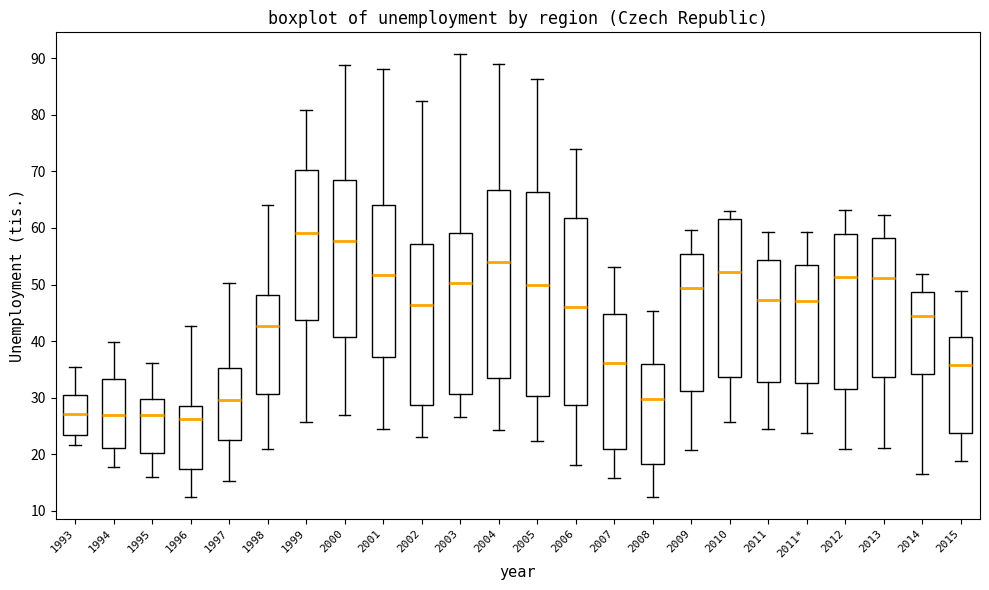

Reading left to right, read every box against the y-axis: the position of its median line, the range the box covers, and the ends of its whiskers. The values are not printed on the chart, so give them approximately, as read against the axis.

1993: median 27, box 23 to 31, whiskers 22 to 35
1994: median 27, box 21 to 33, whiskers 18 to 40
1995: median 27, box 20 to 30, whiskers 16 to 36
1996: median 26, box 17 to 28, whiskers 12 to 43
1997: median 30, box 22 to 35, whiskers 15 to 50
1998: median 43, box 31 to 48, whiskers 21 to 64
1999: median 59, box 44 to 70, whiskers 26 to 81
2000: median 58, box 41 to 68, whiskers 27 to 89
2001: median 52, box 37 to 64, whiskers 24 to 88
2002: median 46, box 29 to 57, whiskers 23 to 82
2003: median 50, box 31 to 59, whiskers 27 to 91
2004: median 54, box 33 to 67, whiskers 24 to 89
2005: median 50, box 30 to 66, whiskers 22 to 86
2006: median 46, box 29 to 62, whiskers 18 to 74
2007: median 36, box 21 to 45, whiskers 16 to 53
2008: median 30, box 18 to 36, whiskers 12 to 45
2009: median 49, box 31 to 55, whiskers 21 to 60
2010: median 52, box 34 to 62, whiskers 26 to 63
2011: median 47, box 33 to 54, whiskers 24 to 59
2011*: median 47, box 33 to 53, whiskers 24 to 59
2012: median 51, box 31 to 59, whiskers 21 to 63
2013: median 51, box 34 to 58, whiskers 21 to 62
2014: median 44, box 34 to 49, whiskers 17 to 52
2015: median 36, box 24 to 41, whiskers 19 to 49